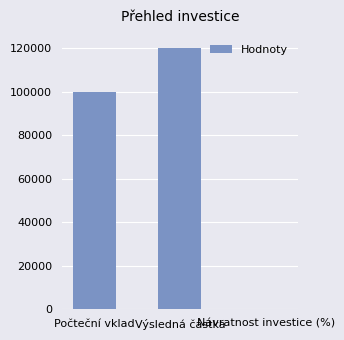

Does the chart contain stacked bars?

No